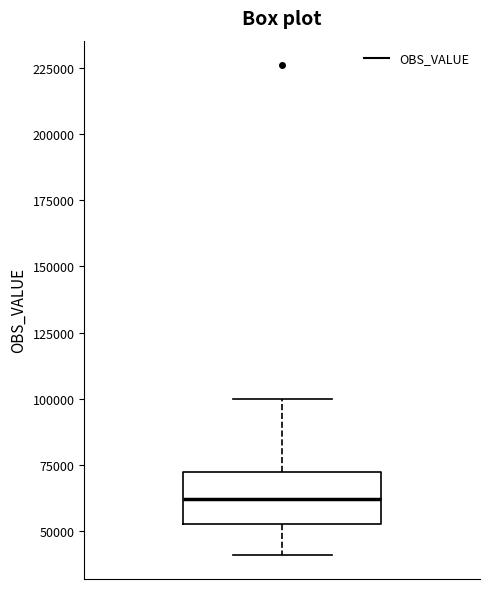

Read this box plot against the y-axis: the position of the median line, the range covered by the box, and the ends of both whiskers. The values are not printed on the chart, so give them approximately, as read against the axis.

median 60000, box 55000 to 70000, whiskers 40000 to 100000